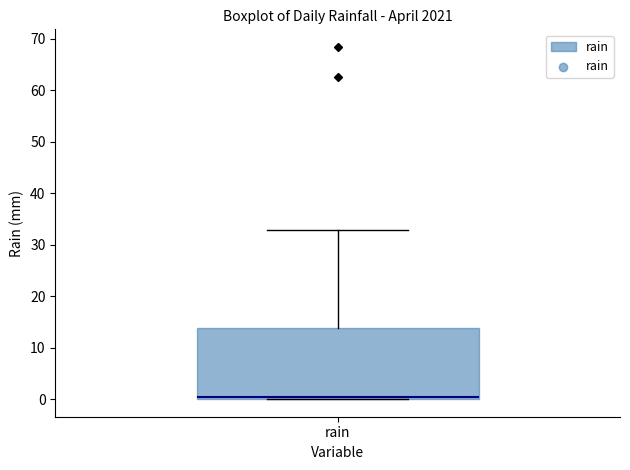

Transcribe this box plot: give where the median line is, the range the box spans, and where the two whiskers end, as read against the y-axis. The values are not printed on the chart, so give them approximately, as read against the axis.

median 1, box 0 to 14, whiskers 0 to 33